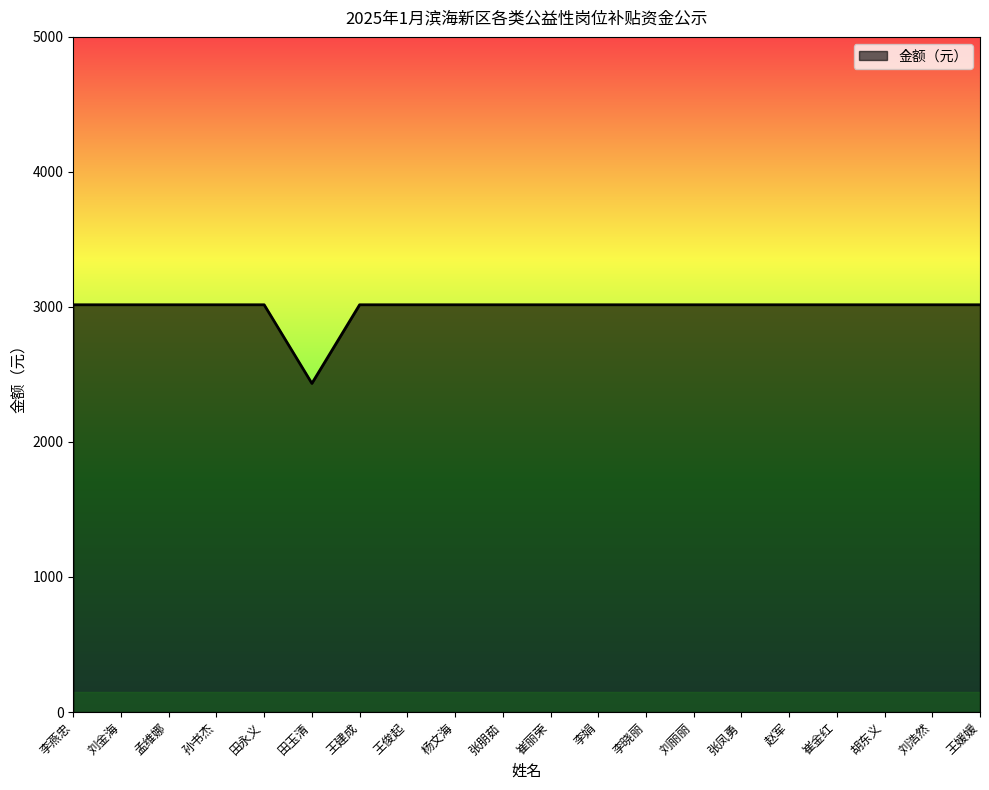

Approximately how many times larger is the value at 孙书杰 compared to 田玉清?

1.2